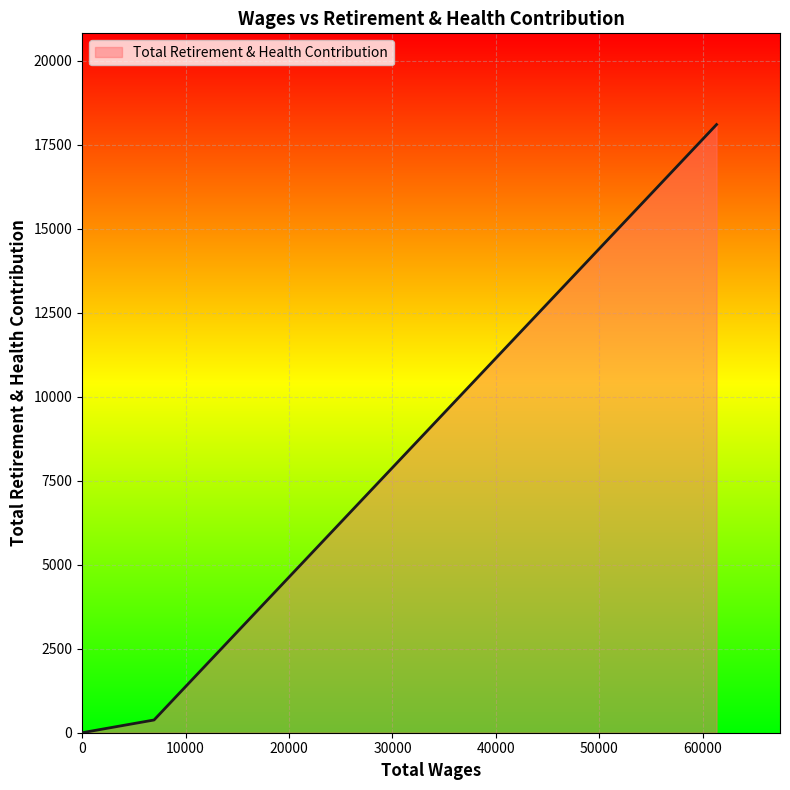

What is the difference between the second highest and minimum values?

379